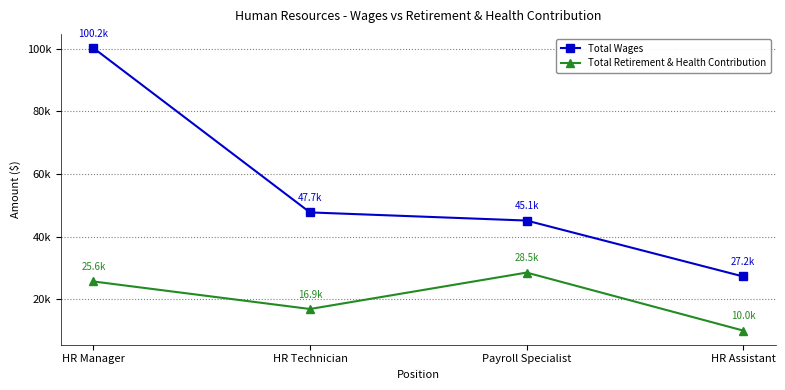

Is this an area chart (filled region under the line)?

No